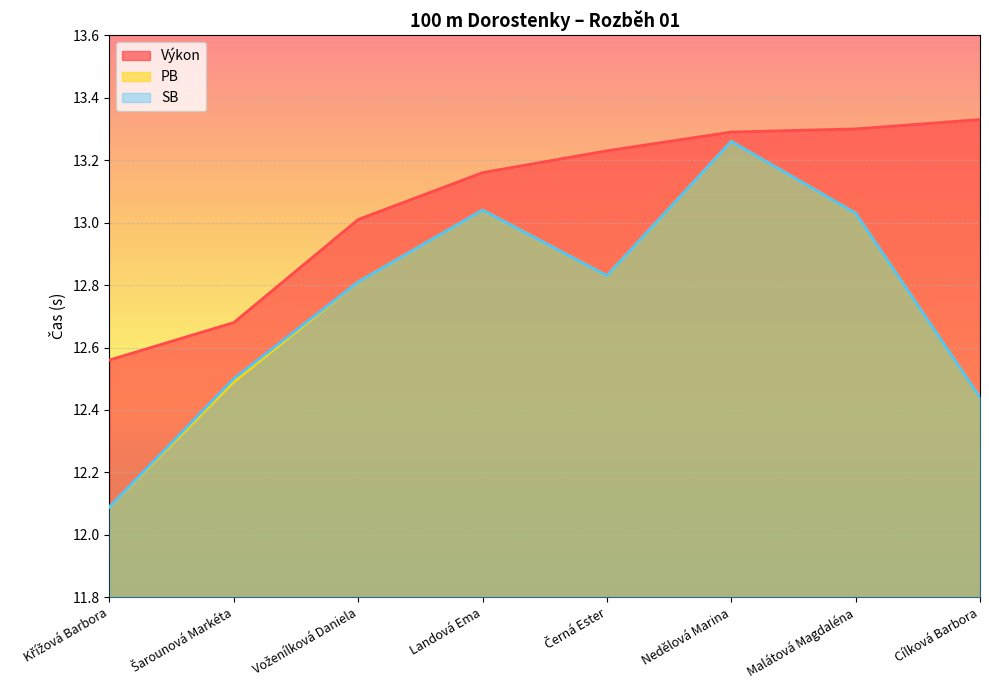

True or false: Výkon and PB cross at least once.

False